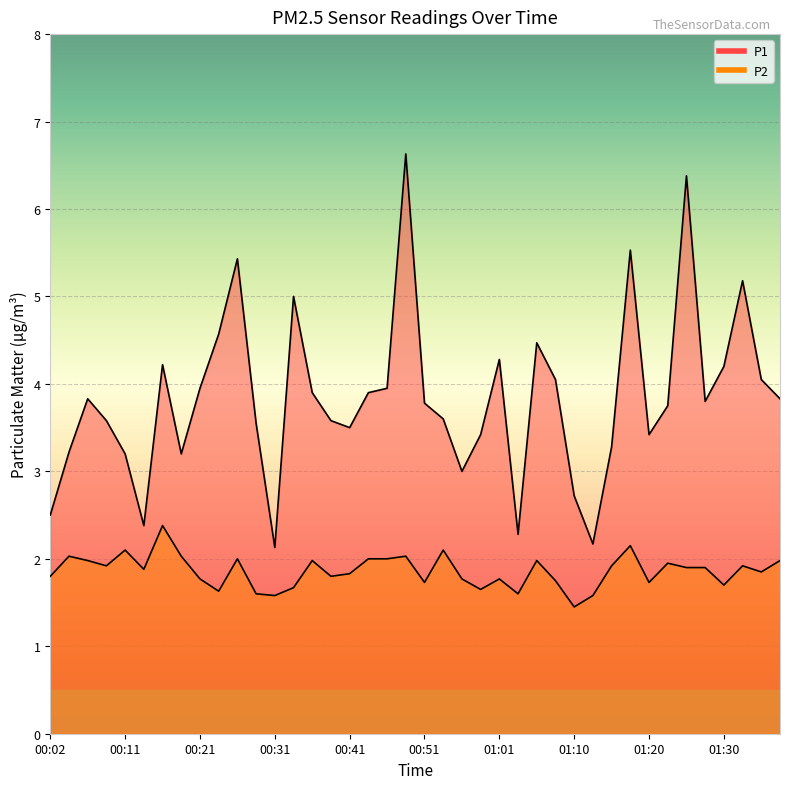

What is the difference between the maximum and minimum values in the P1 series?

4.5